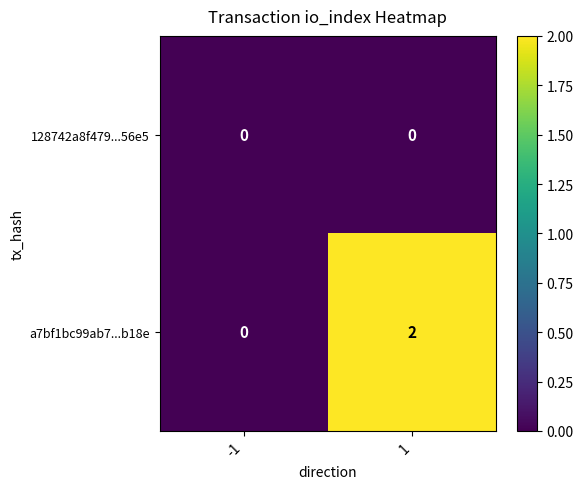

List the series in order of their peak value, highest first.

a7bf1bc99ab7...b18e, 128742a8f479...56e5